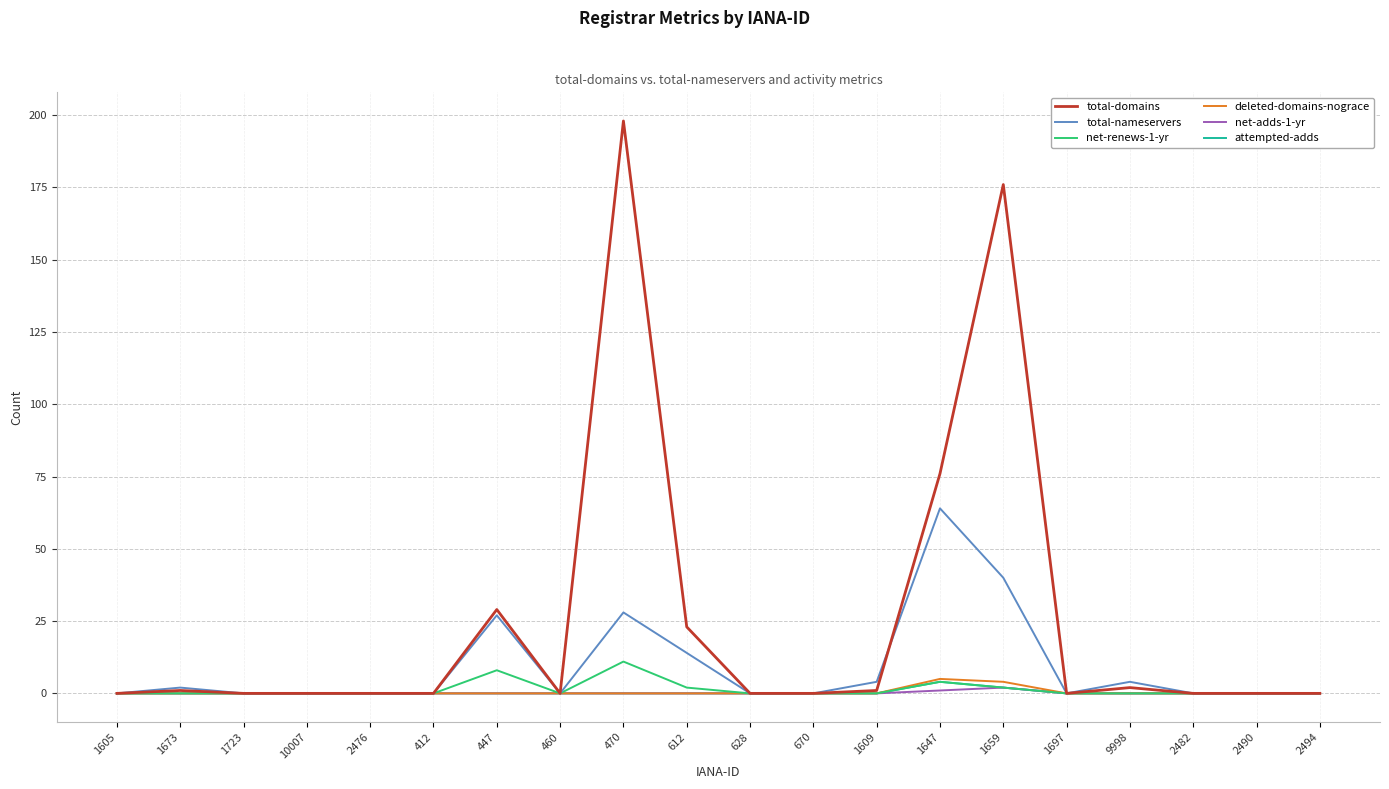

At which label is total-domains closest to 99?

1647